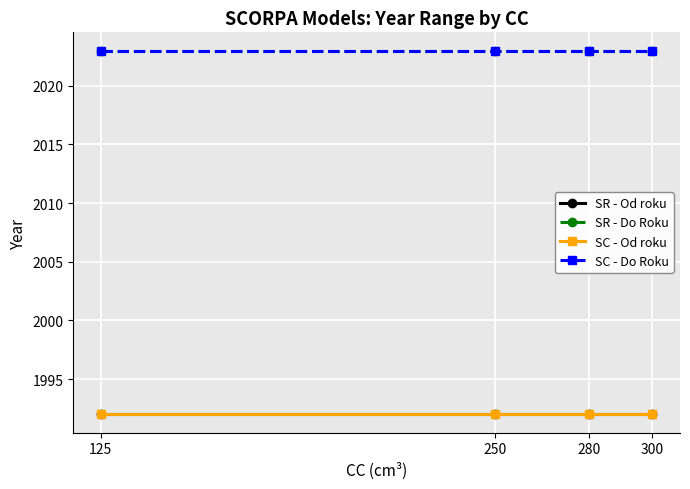

Is this an area chart (filled region under the line)?

No